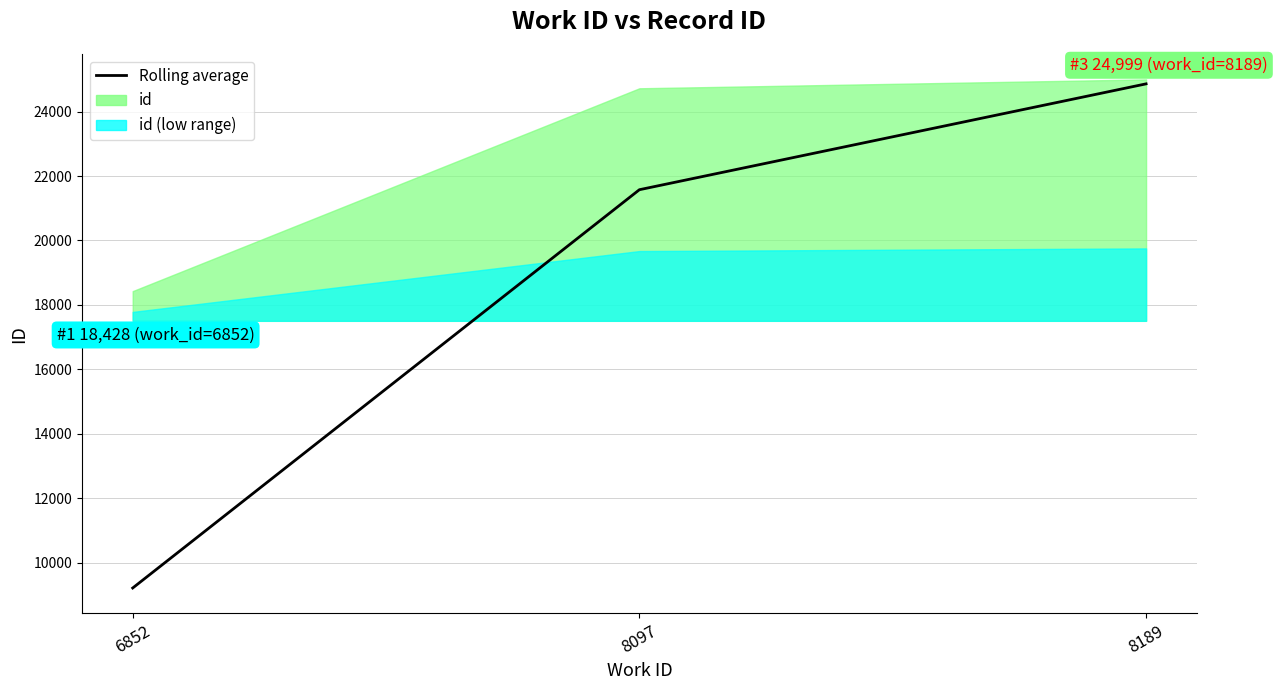

Does the chart display data point markers on the line(s)?

No